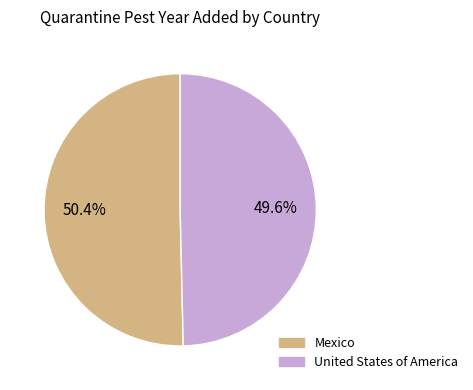

Is it true that Mexico is 50% of the pie?

True